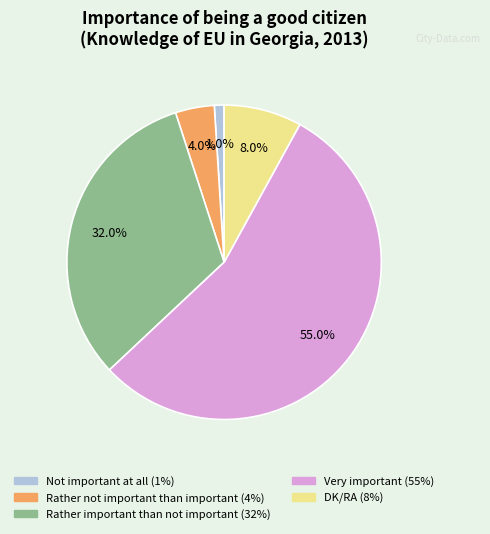

How many segments does this pie chart have?

5